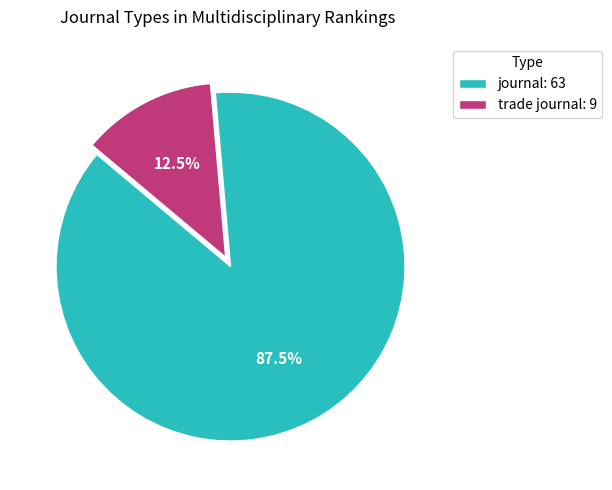

Does any single category account for the majority?

Yes